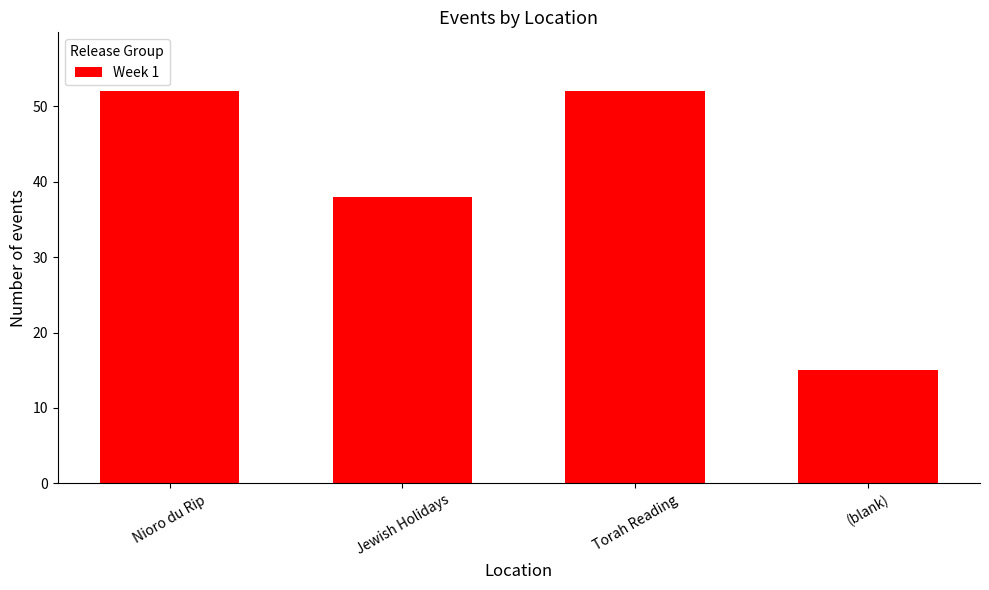

Is it true that the value at Nioro du Rip is 52?

True